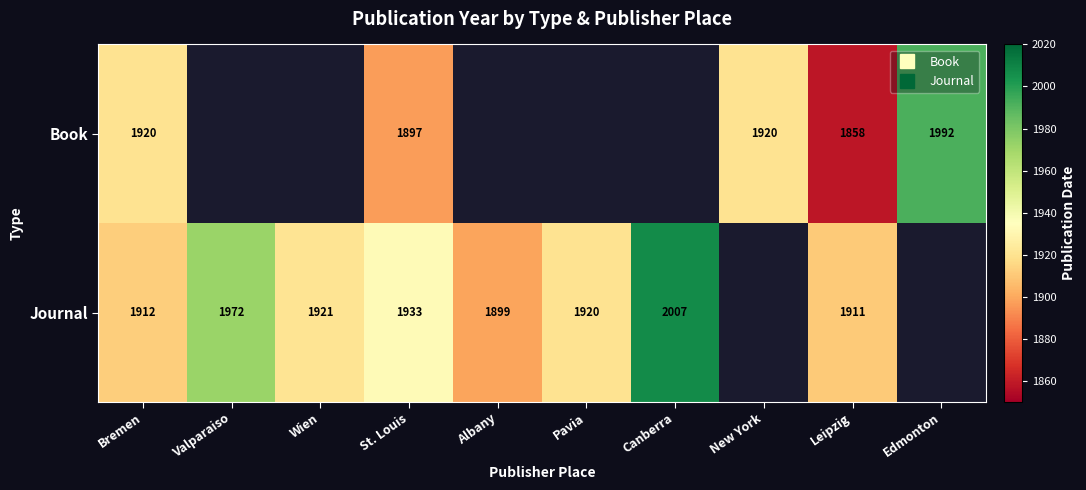

Where is Journal nearest to the value 1953?

Valparaiso